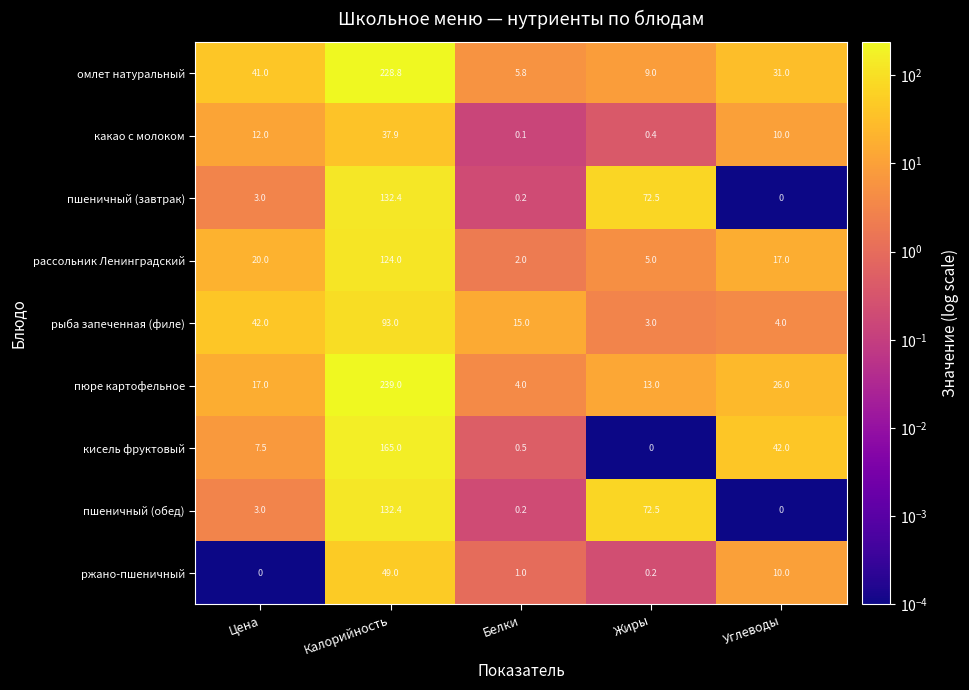

Is it true that рассольник Ленинградский equals 8.5 at Жиры?

False